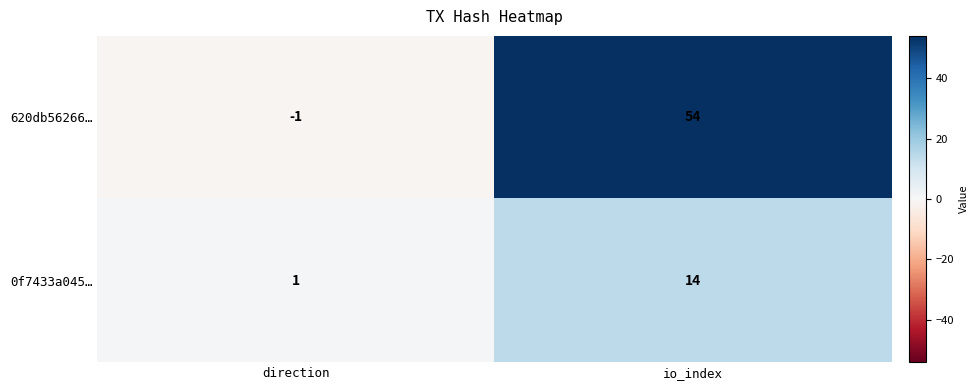

Which label corresponds to the largest value in the chart?

io_index